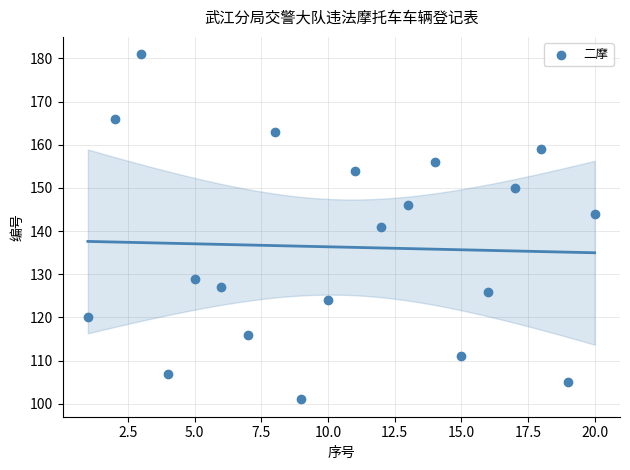

What is the range of X values (max minus min)?

19